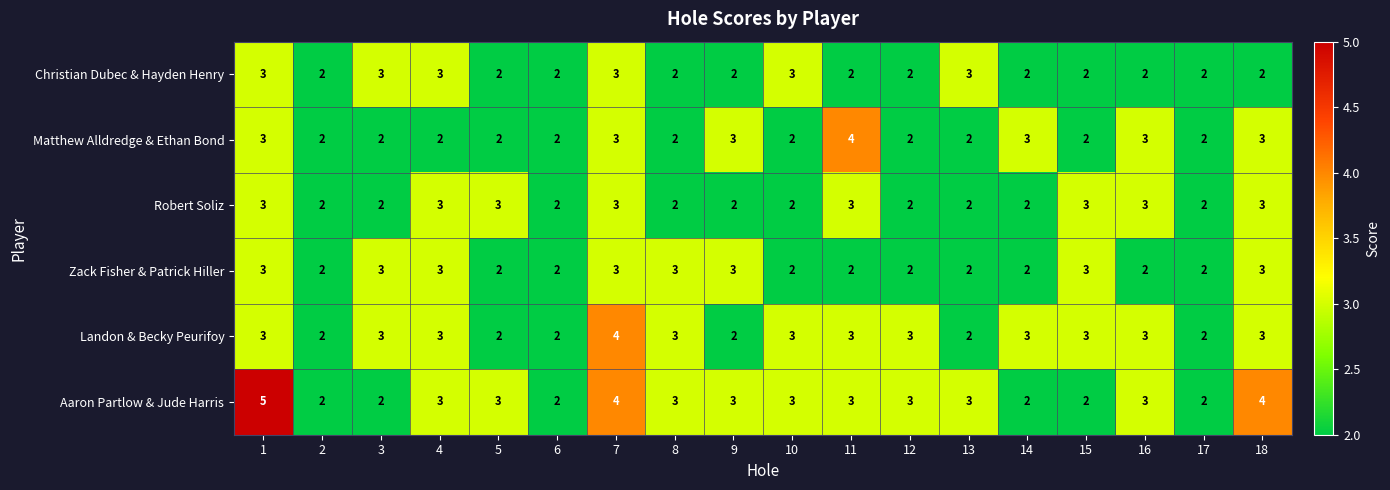

What is the sum of all Zack Fisher & Patrick Hiller values?

44